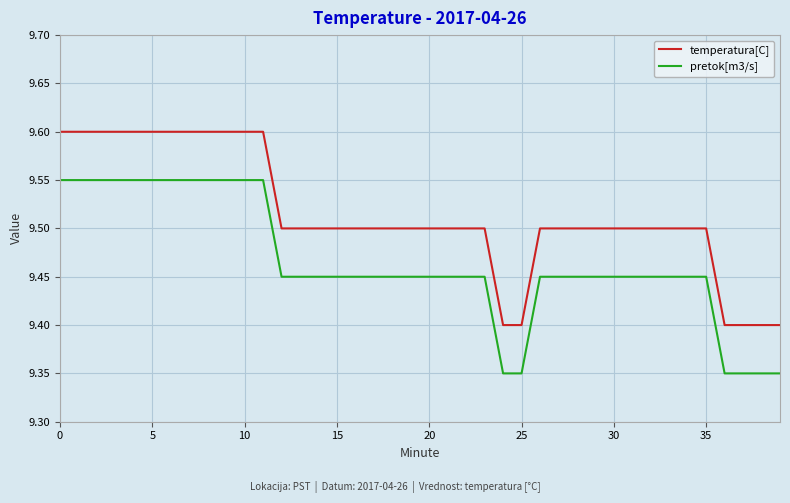

Rank the series by their average value, from lowest to highest.

pretok[m3/s], temperatura[C]